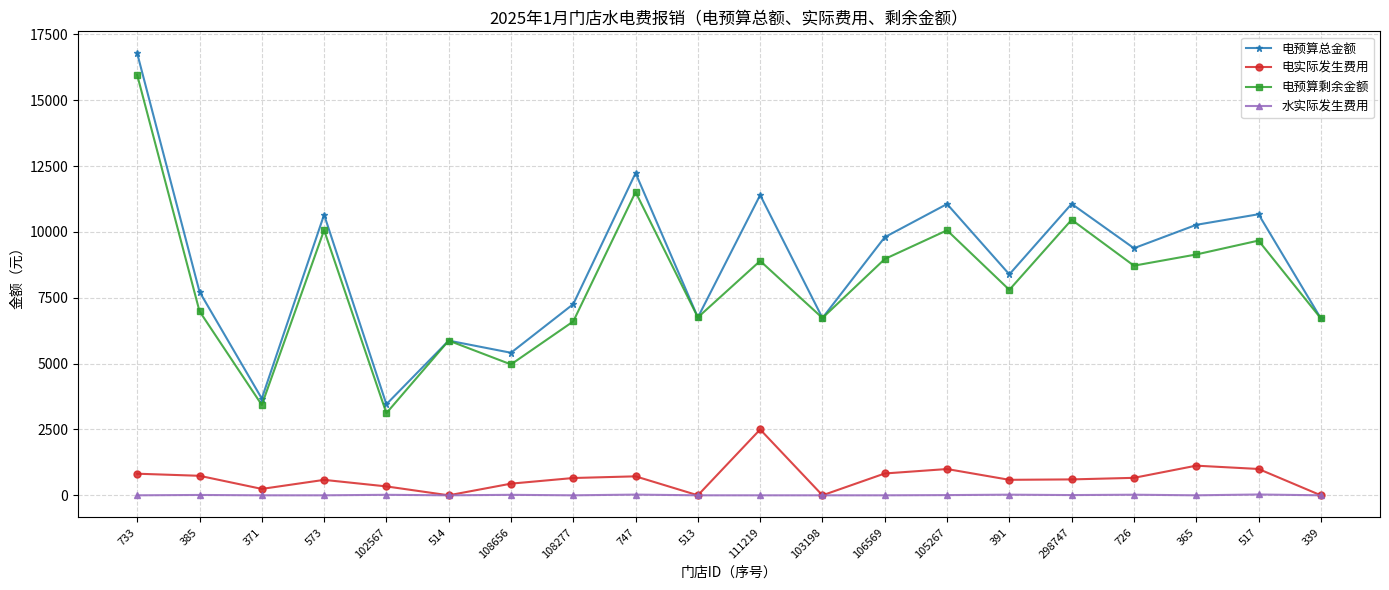

True or false: 电预算剩余金额 and 水实际发生费用 cross at least once.

False